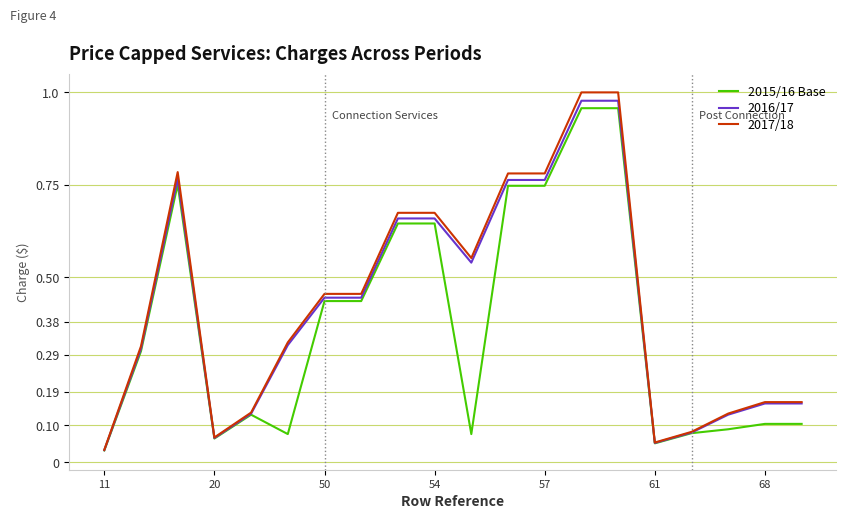

Which series has the widest spread of values?

2017/18